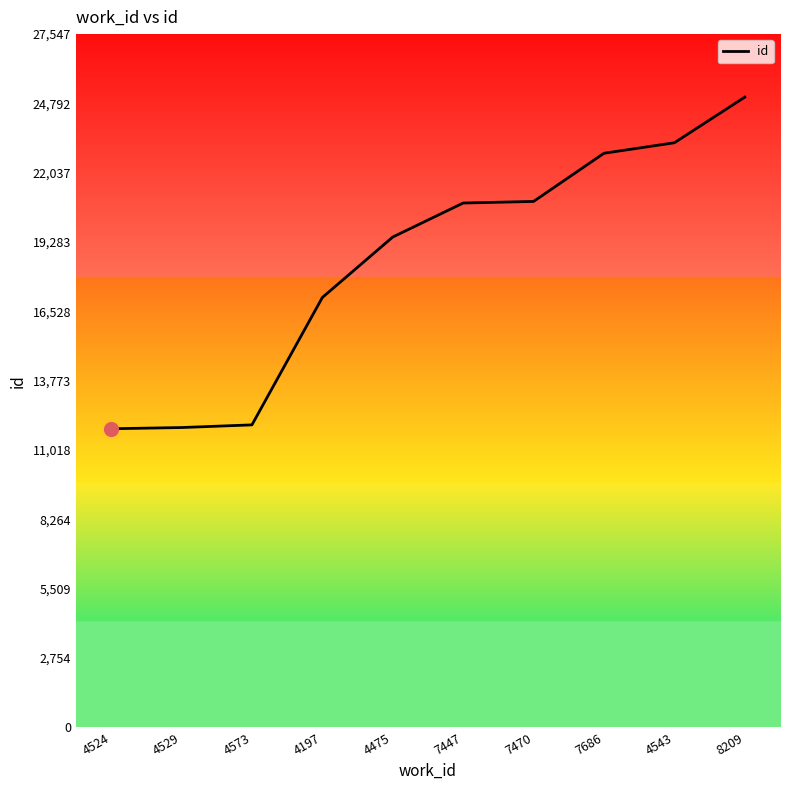

Approximately how many times larger is the value at 4573 compared to 7686?

0.5